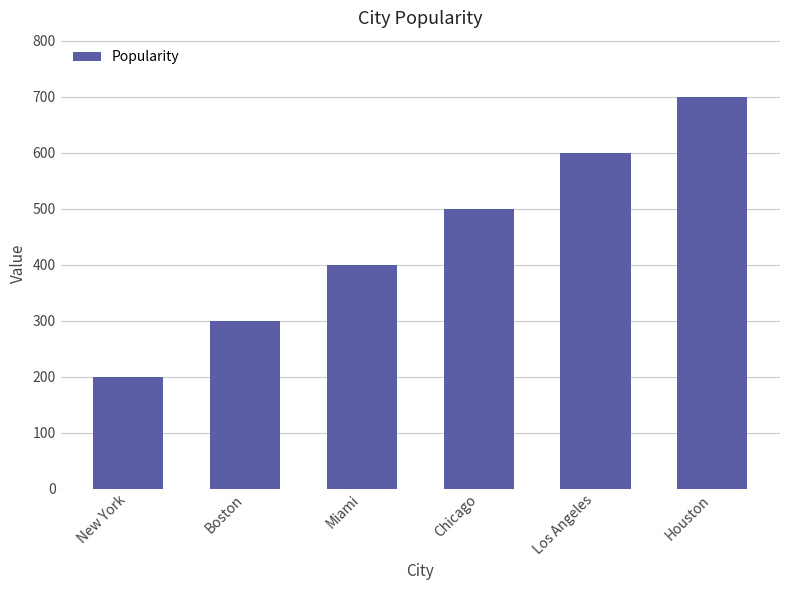

Count the values in the range 300 to 600.

4